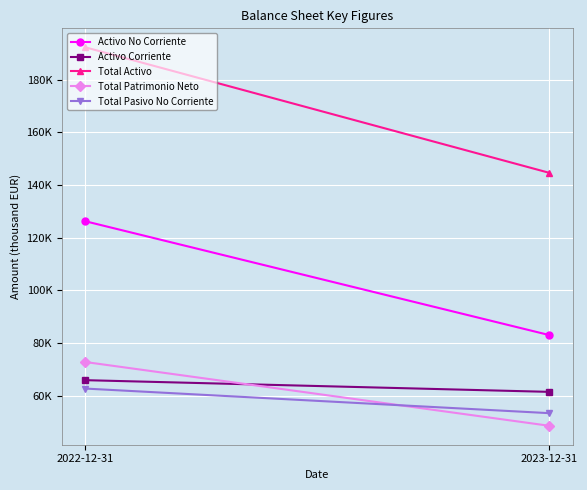

At how many categories does at least one series exceed 94299?

2